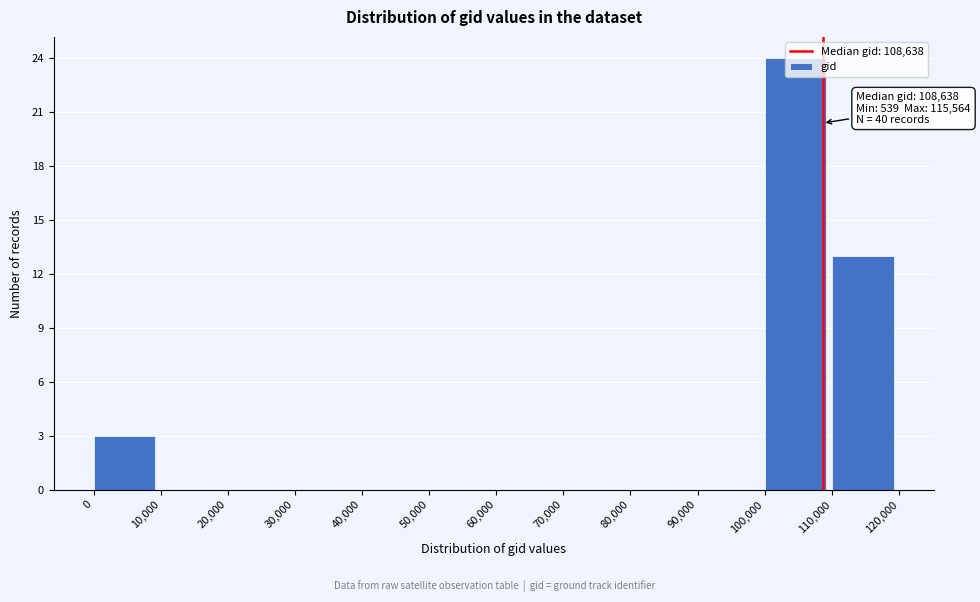

Over which range of the x-axis is the bar tallest?

100,000 to 110,000